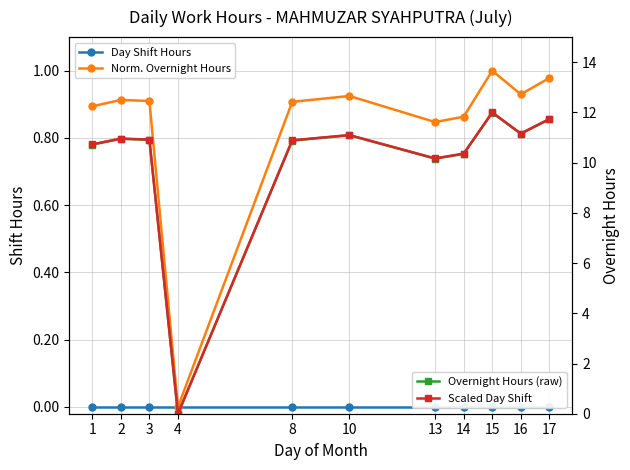

Reading left to right, list all the values displayed in this chart.

Day Shift Hours: 1=0.0	2=0.0	3=0.0	4=0.0	8=0.0	10=0.0	13=0.0	14=0.0	15=0.0	16=0.0	17=0.0
Norm. Overnight Hours: 1=0.9	2=0.9	3=0.9	4=0.0	8=0.9	10=0.9	13=0.8	14=0.9	15=1.0	16=0.9	17=1.0
Overnight Hours (raw): 1=10.7	2=10.9	3=10.9	4=0.0	8=10.9	10=11.1	13=10.2	14=10.3	15=12.0	16=11.2	17=11.7
Scaled Day Shift: 1=10.7	2=11.0	3=10.9	4=0.0	8=10.9	10=11.1	13=10.2	14=10.4	15=12.0	16=11.2	17=11.7